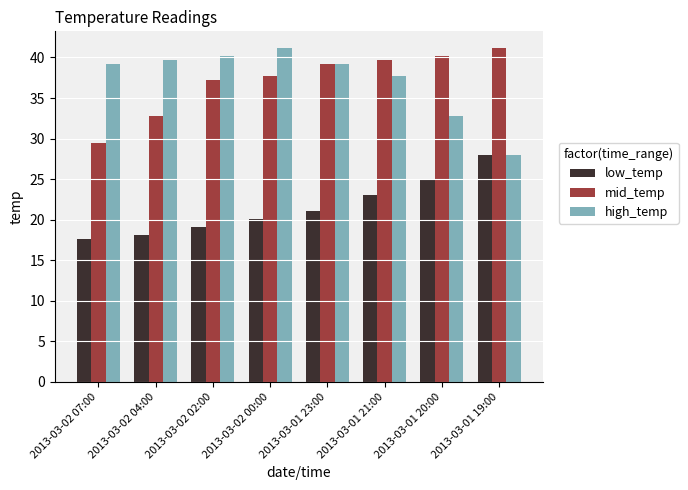

What is the maximum value shown in the chart?

41.2